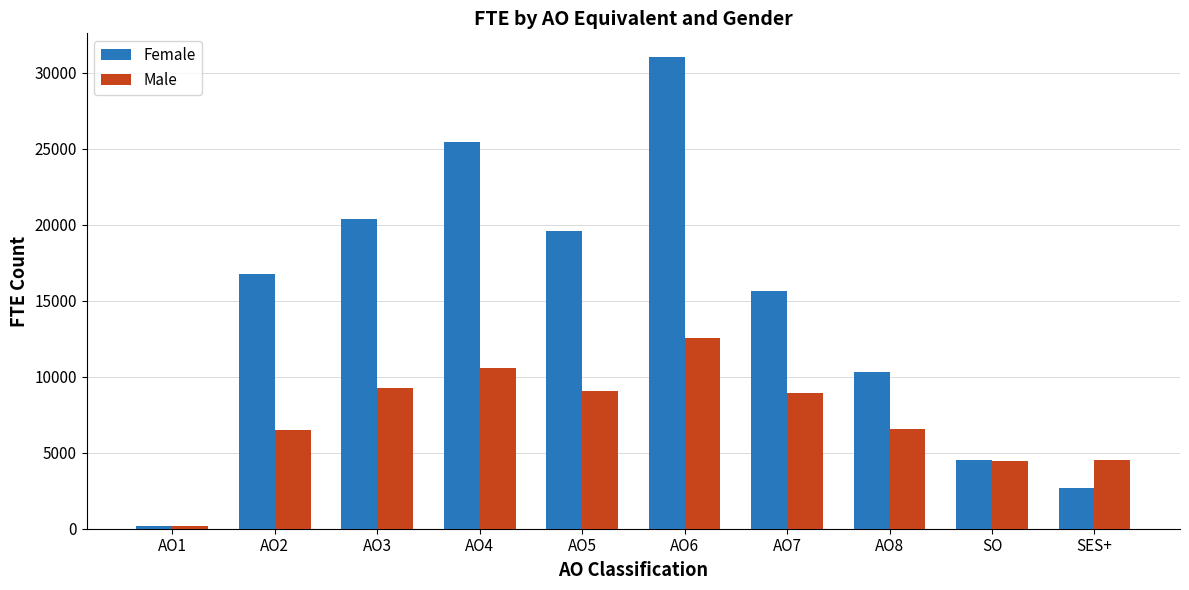

List the series in order of their peak value, highest first.

Female, Male